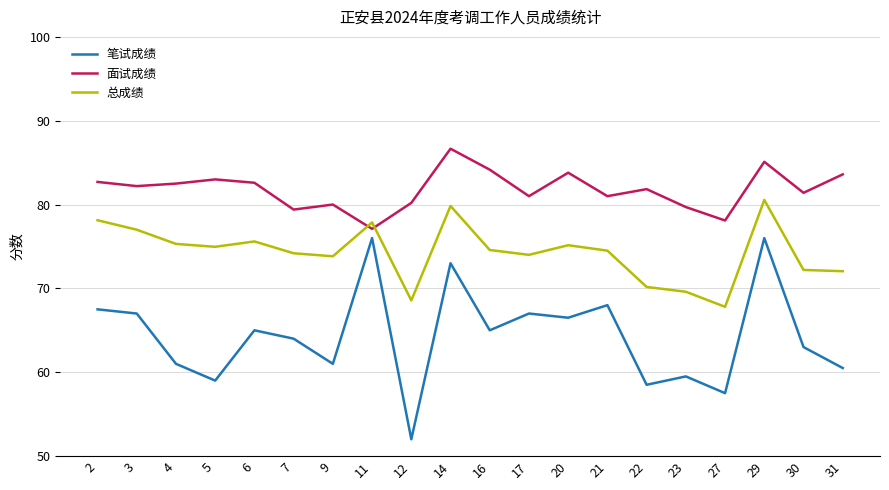

What is the approximate value of 总成绩 at 17?

74.0